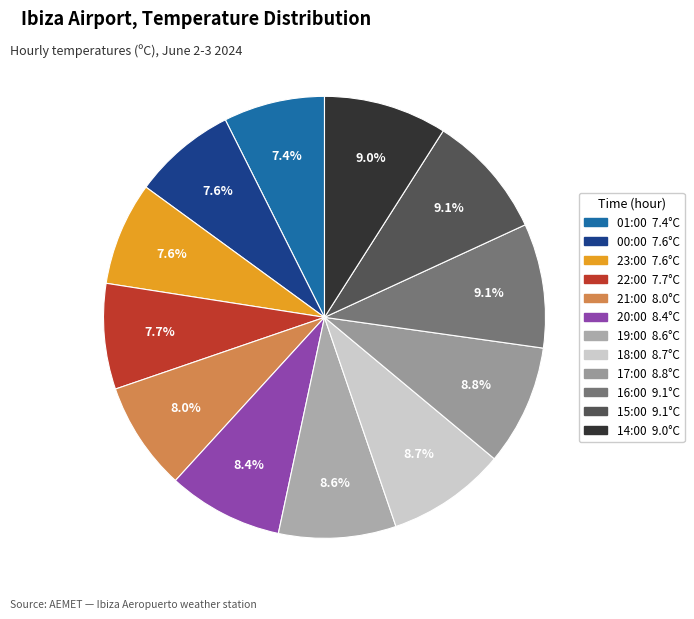

Count the number of slices in the pie.

12